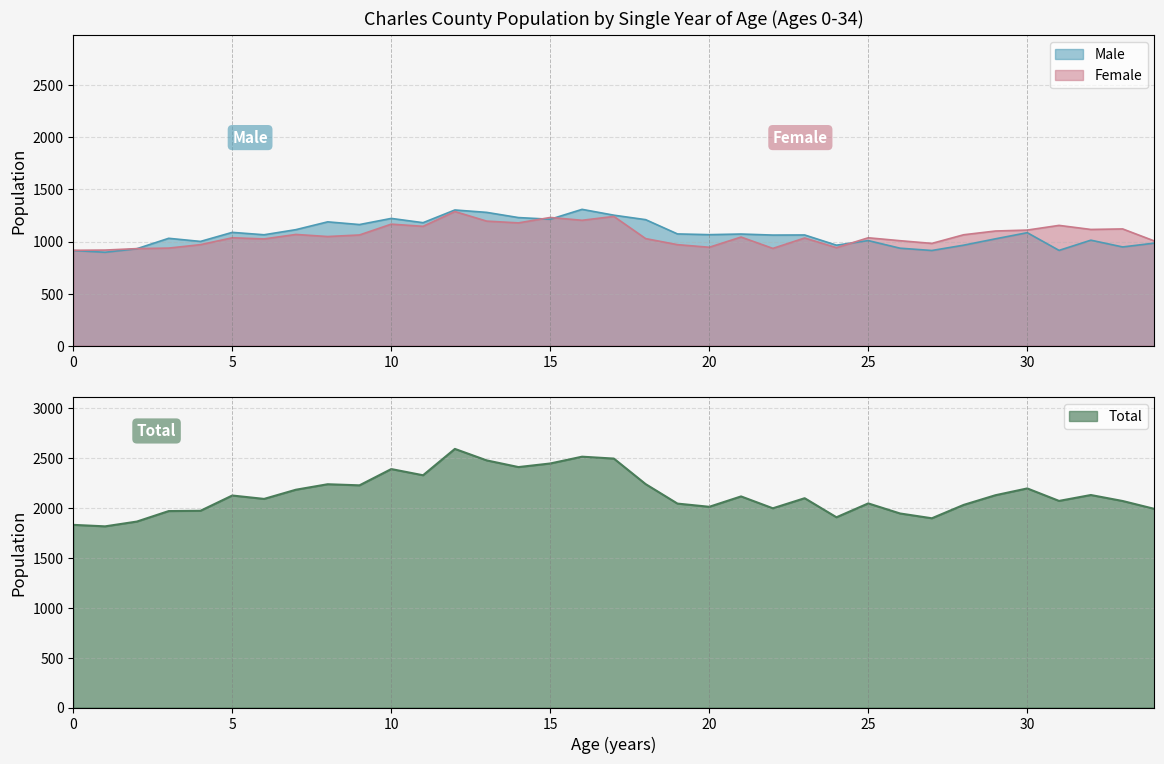

True or false: Total and Female intersect in this chart.

False